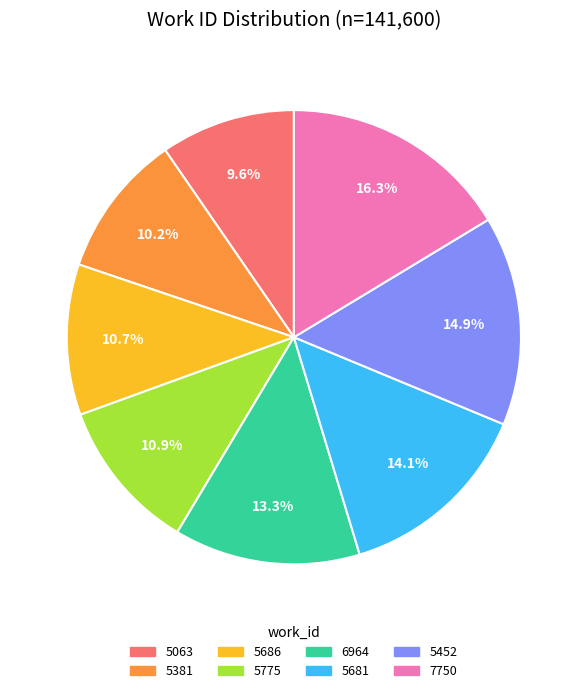

Which slice is the smallest?

5063